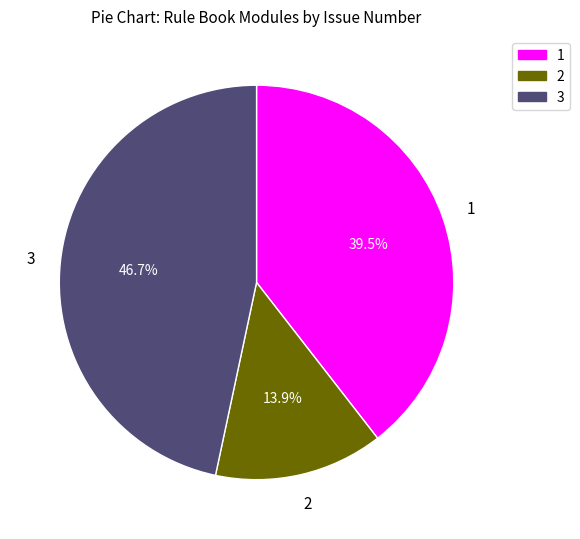

Is there a majority slice in this chart?

No